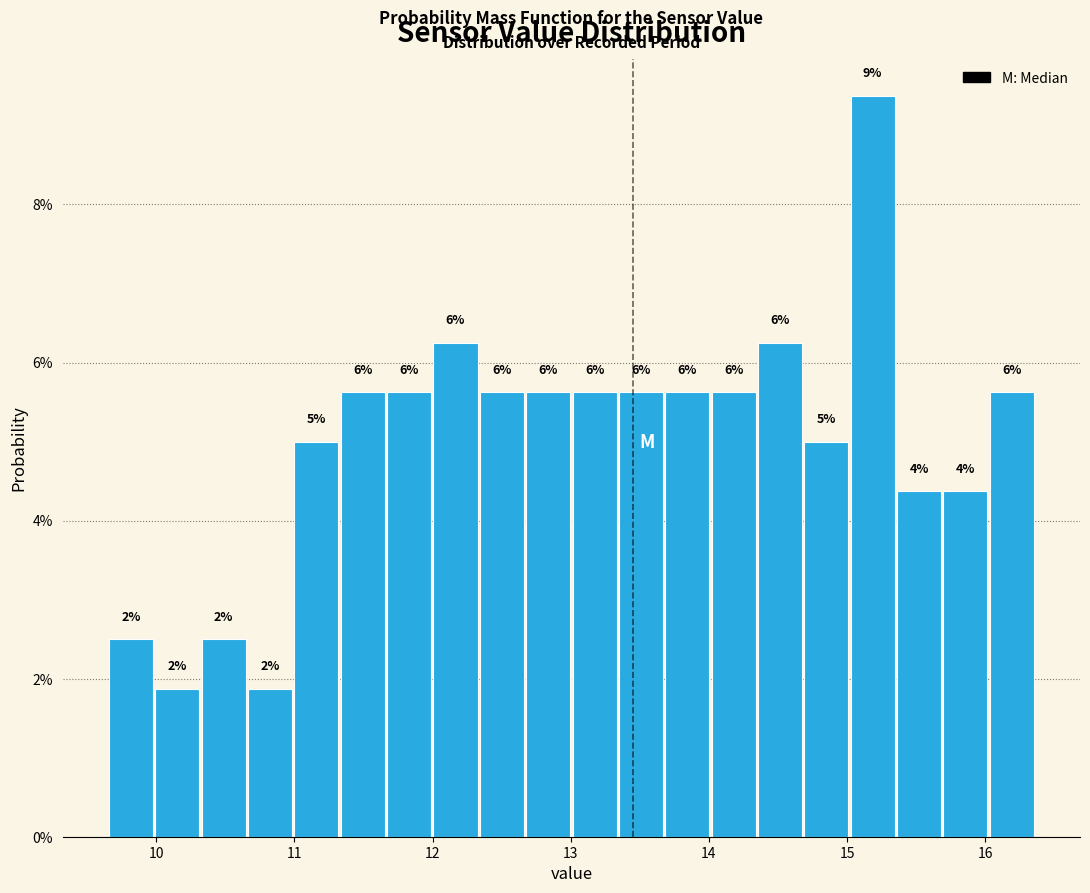

Read against the x-axis, roughly where is the centre of the tallest bar?

15.2